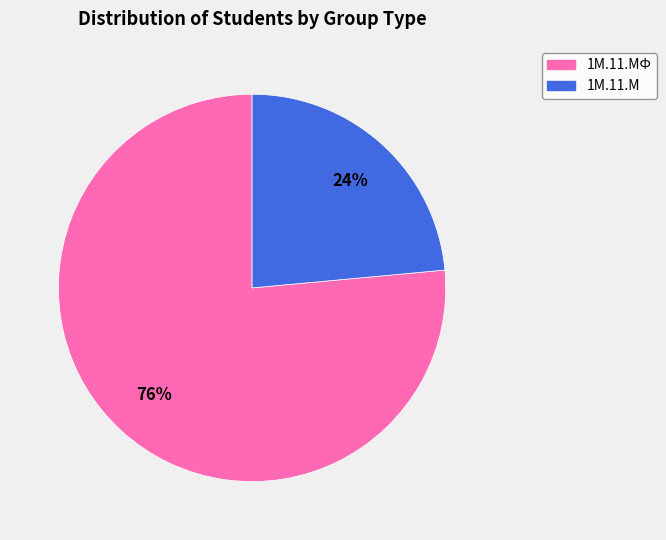

To the nearest percent, what is the average slice percentage?

50%